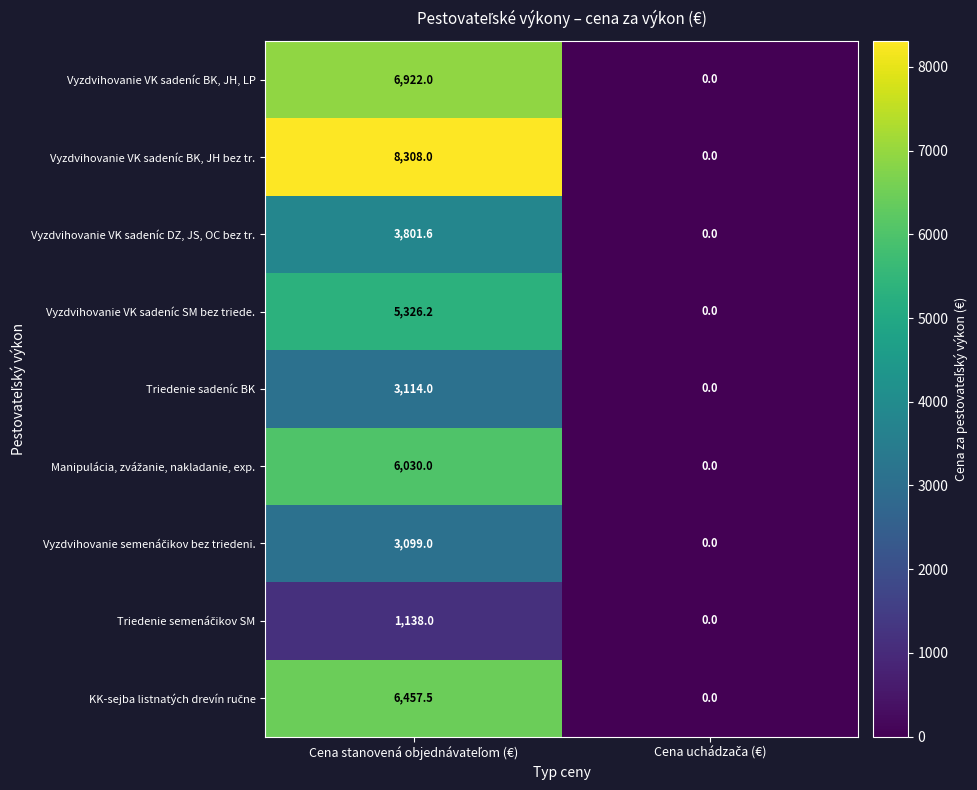

What is the average value of the Vyzdvihovanie VK sadeníc SM bez triede. series?

2663.1